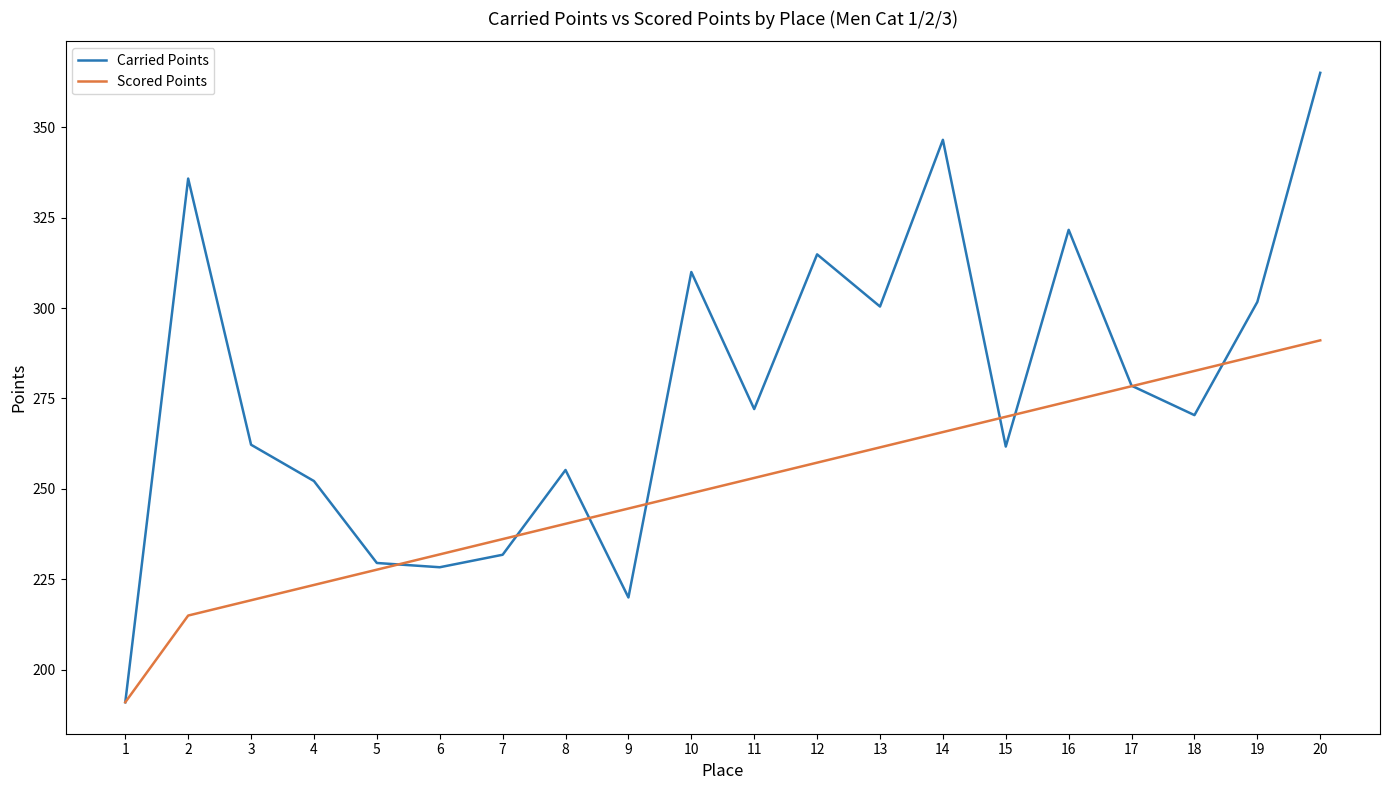

What is the maximum value for Carried Points?

365.0